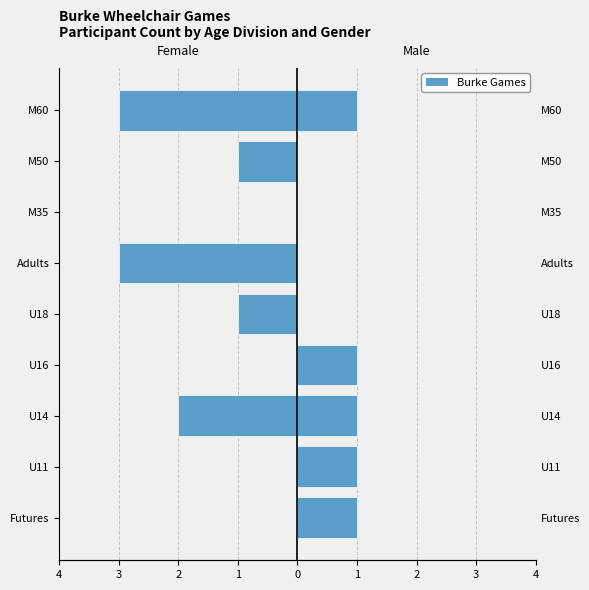

What is the maximum value shown in the chart?

1